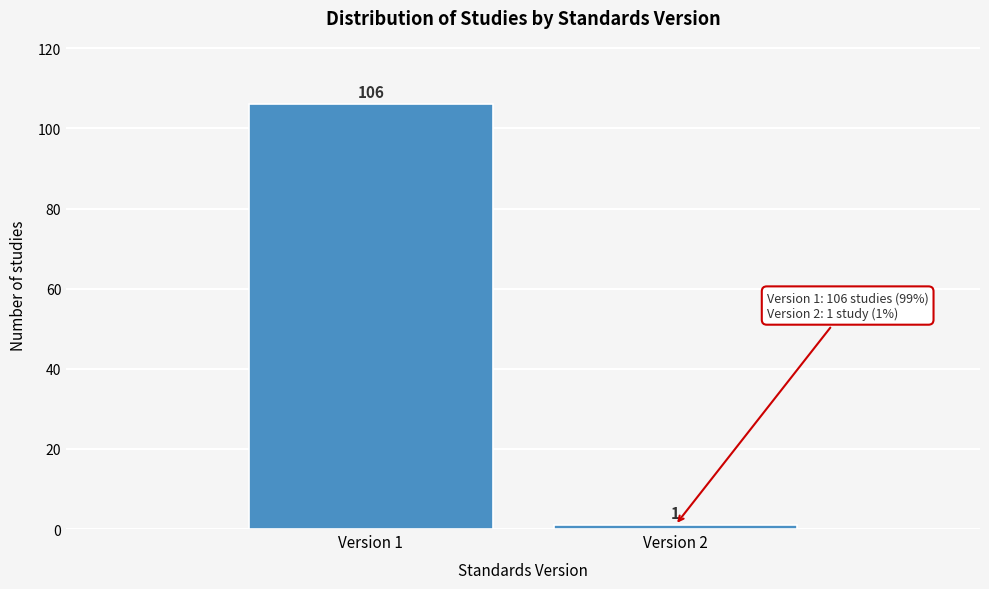

Reading left to right, extract all data points from this chart.

106	1